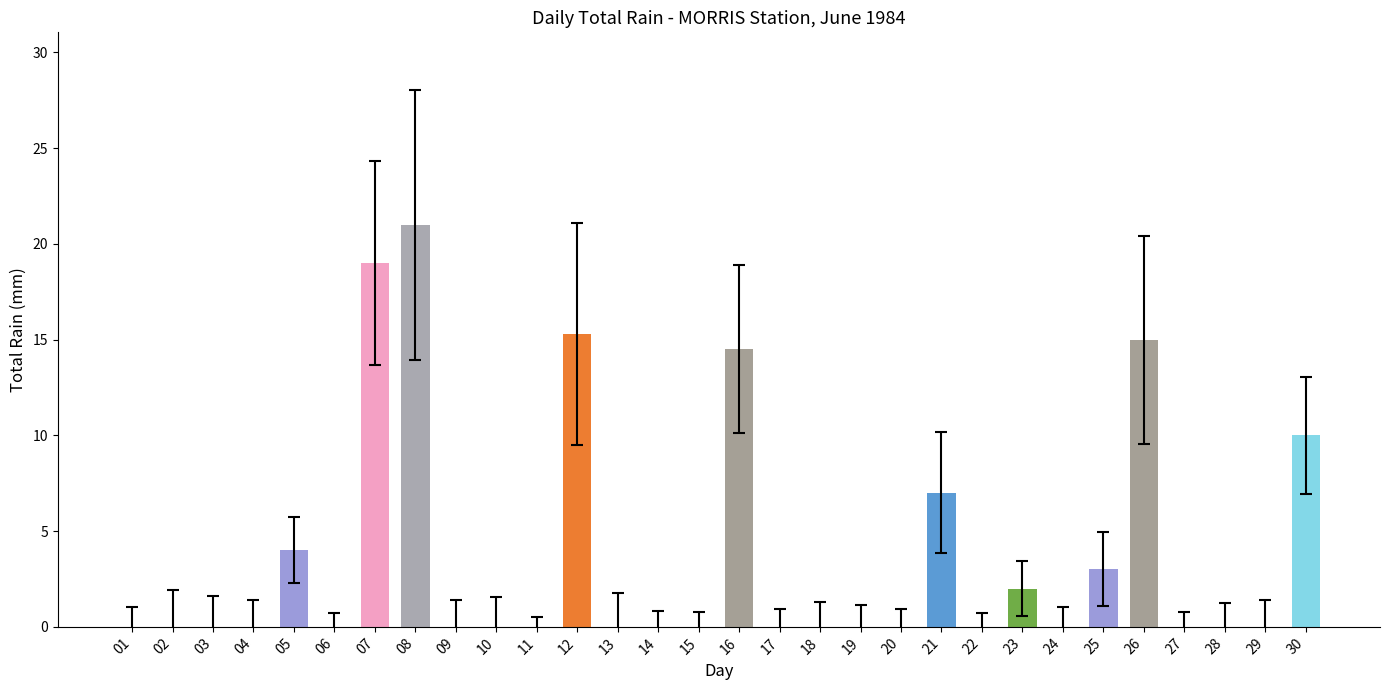

The value at 01 is 0.0. True or false?

True